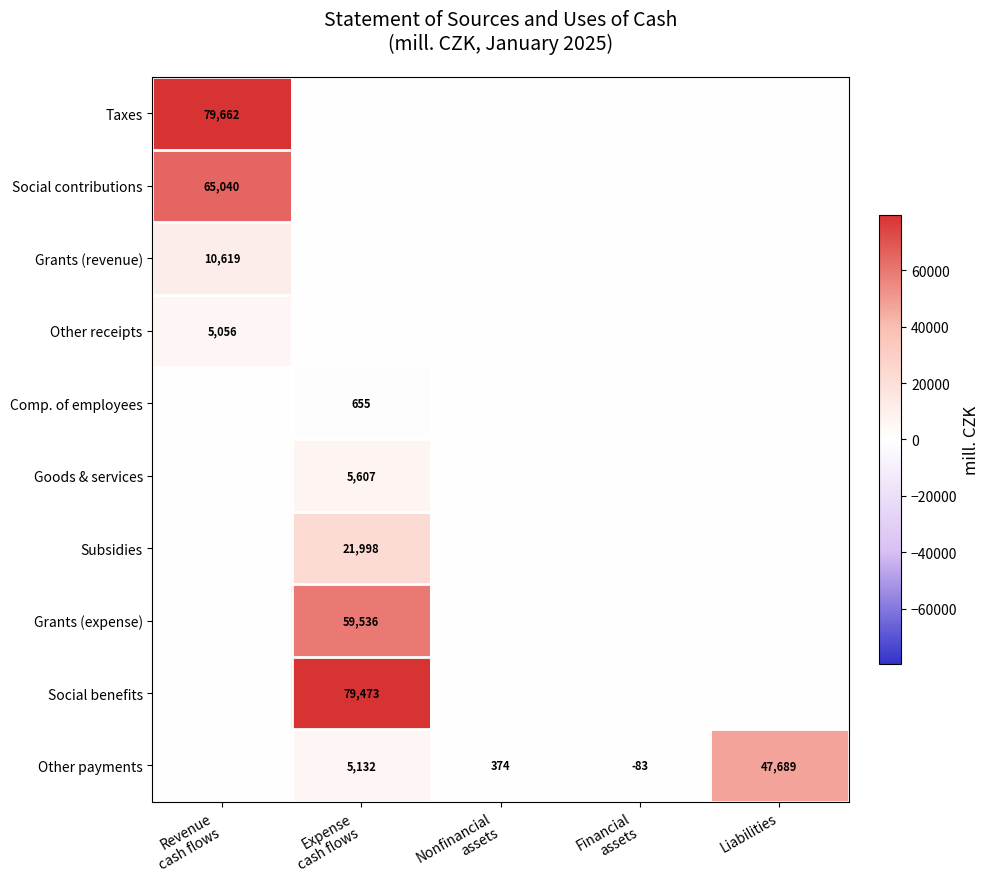

At how many categories does at least one series exceed 51965?

2